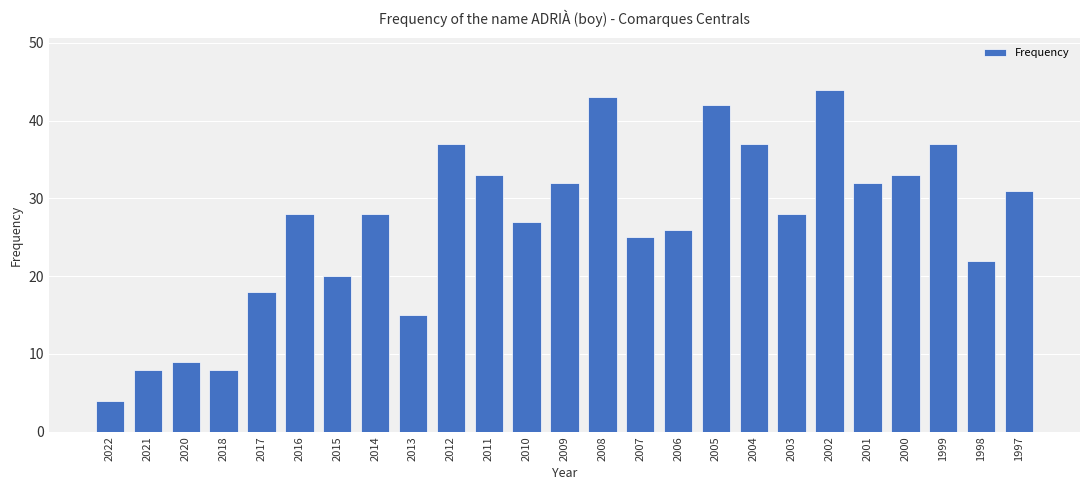

What is the change in value from 2008 to 2003?

-15